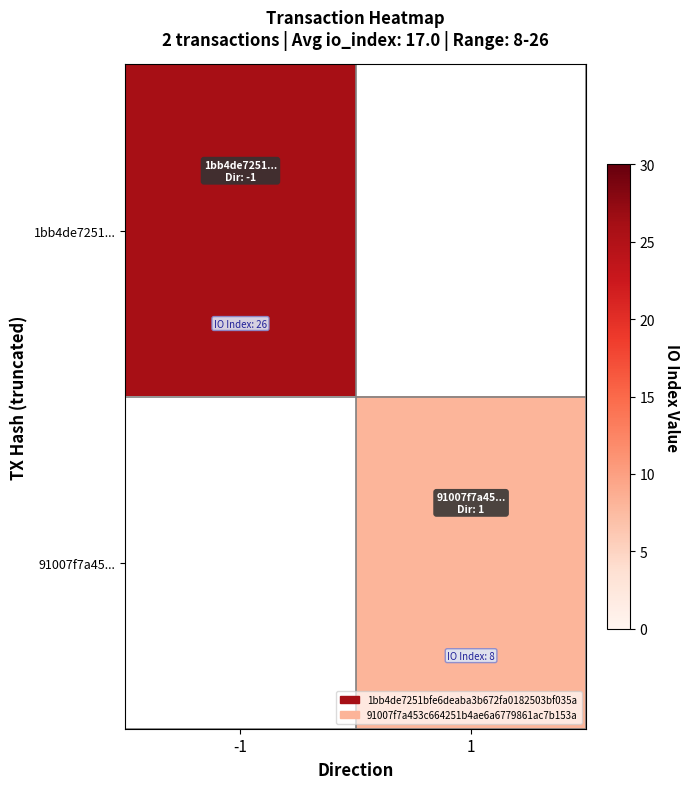

True or false: 91007f7a45... has a value of 2.1 at 1.

False